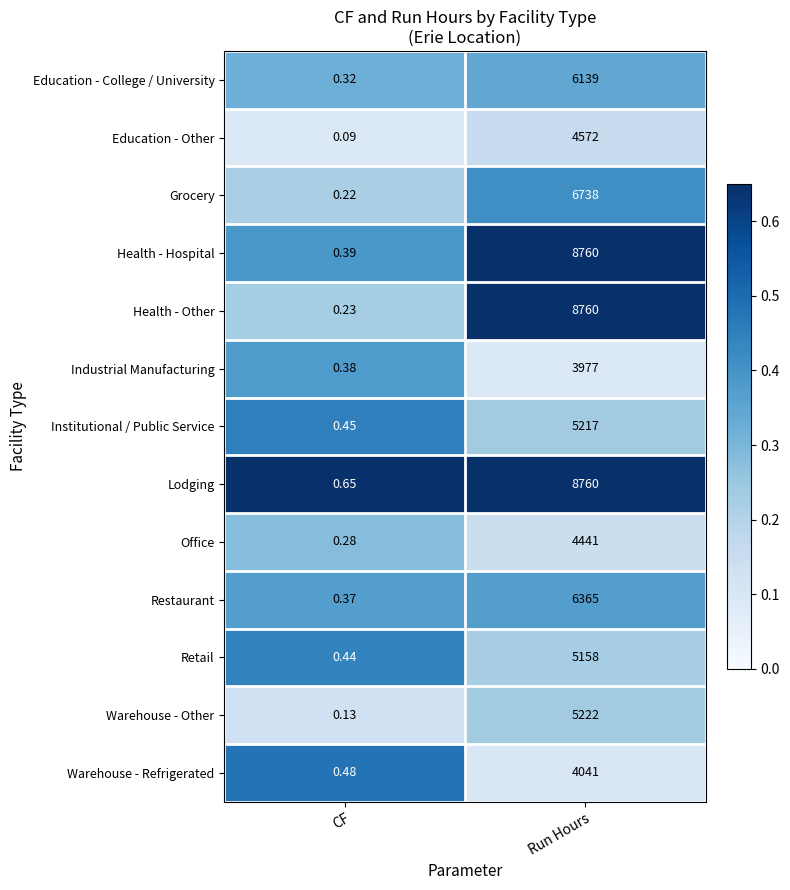

At which category is the sum across all series the highest?

Run Hours